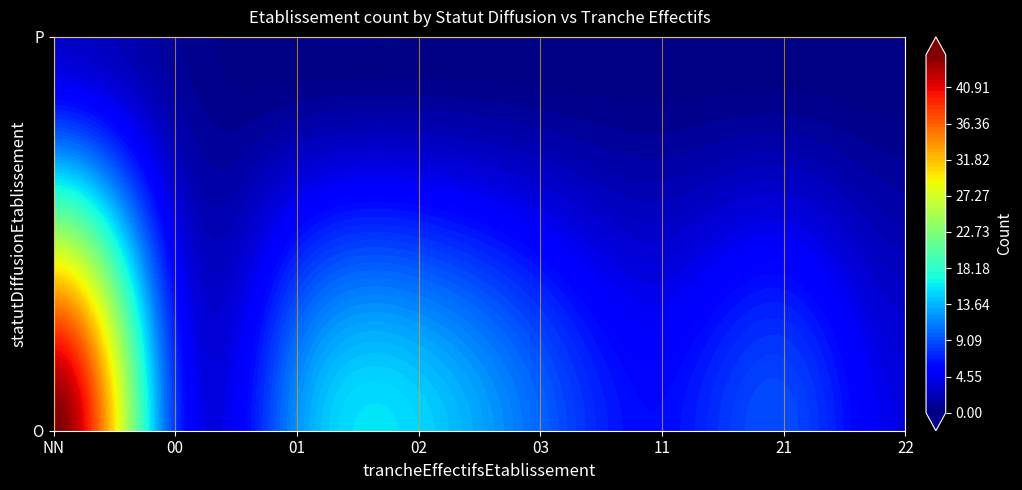

What is the ratio of the value at P_NN to the value at O_00?

0.4